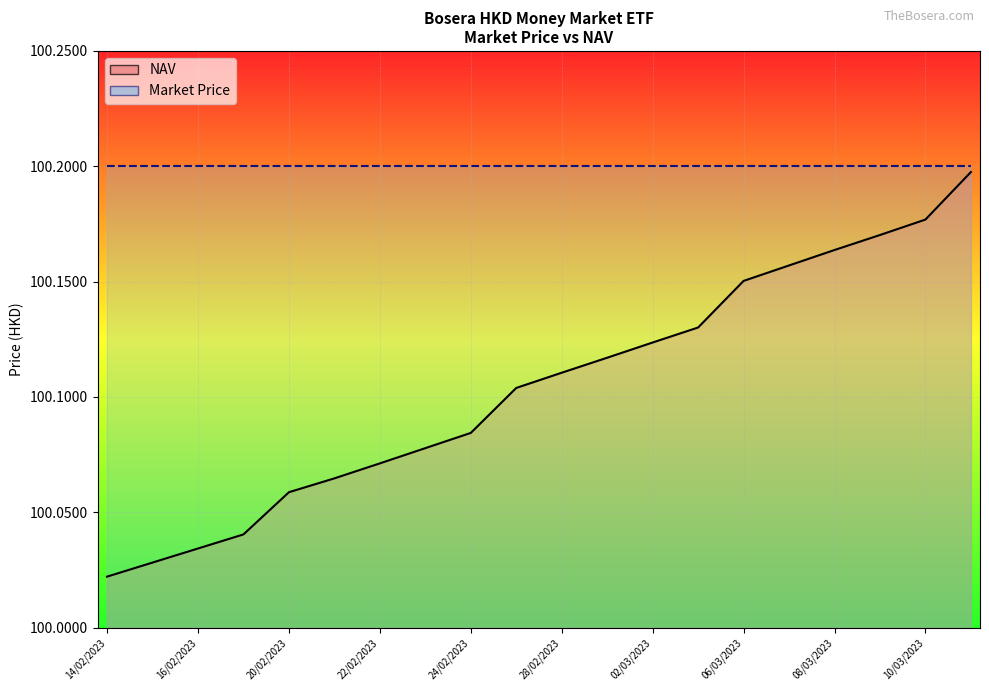

What is the average value?

100.1